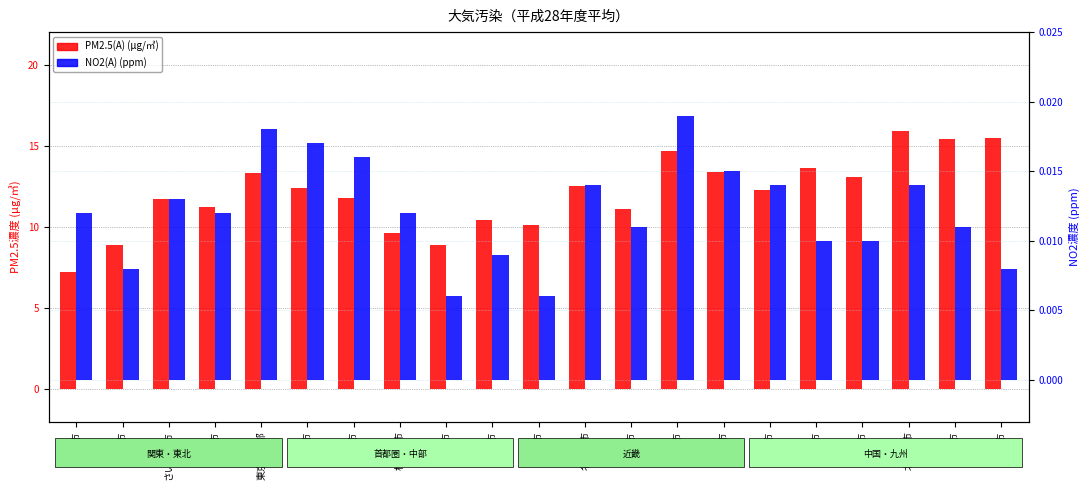

Is it true that PM2.5(A) (μg/㎥) equals 12.4 at 川崎市?

True